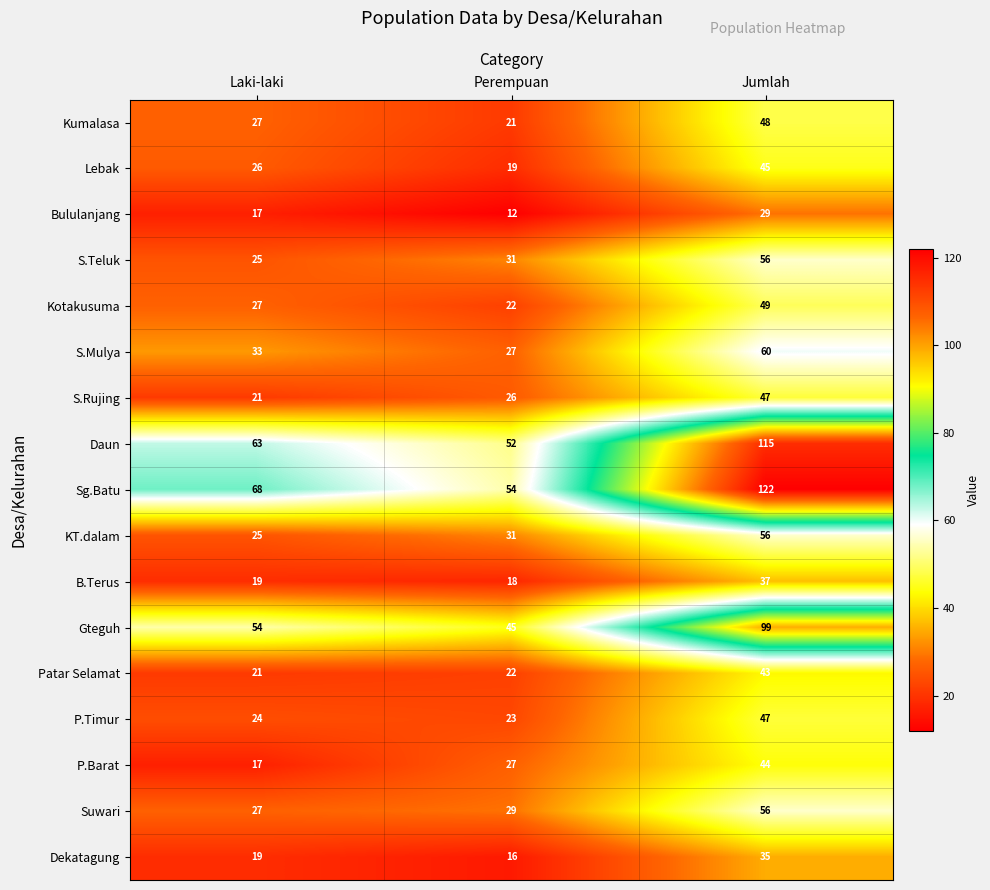

What is the average value of the S.Mulya series?

40